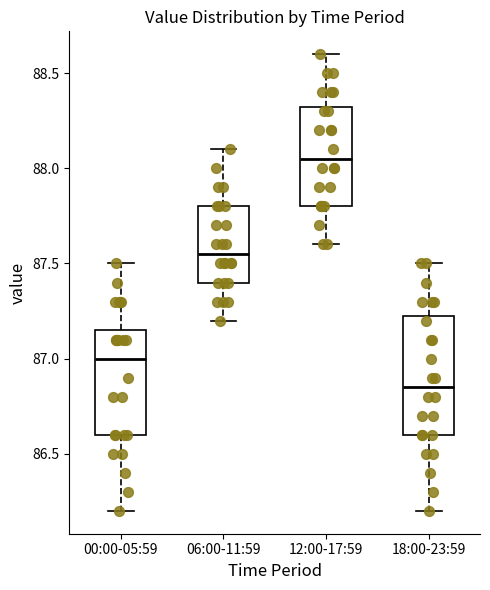

Which box has the highest median line?

12:00-17:59